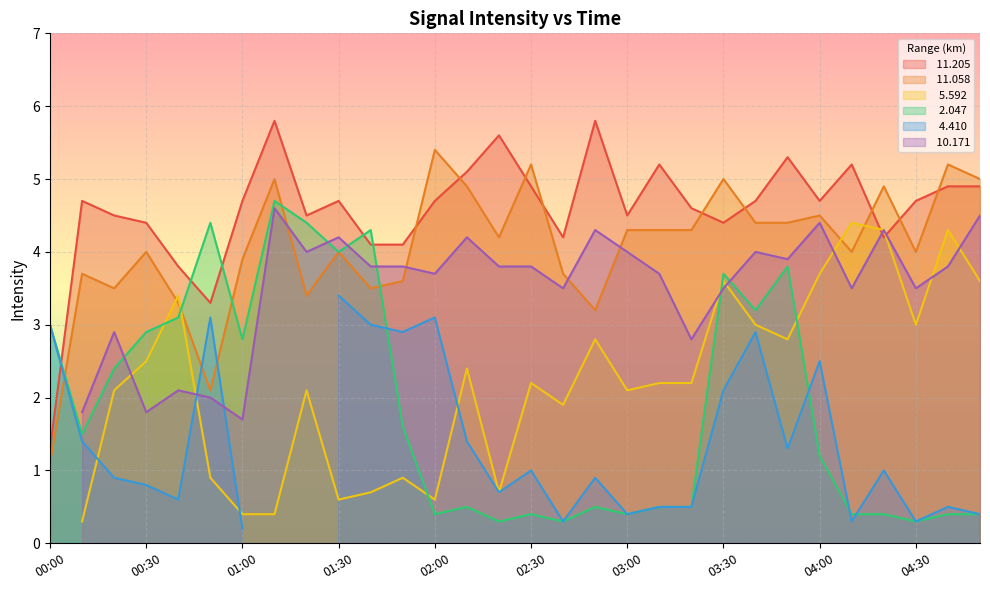

Which series has the largest range (max minus min)?

 11.205